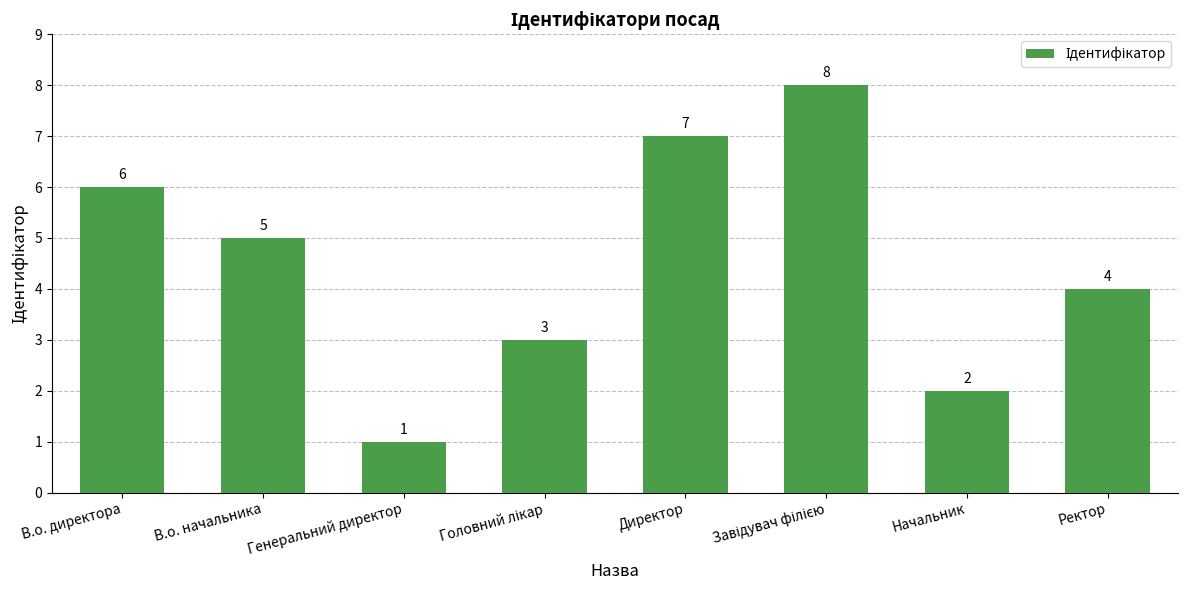

Reading right to left, list all the values displayed in this chart.

4	2	8	7	3	1	5	6